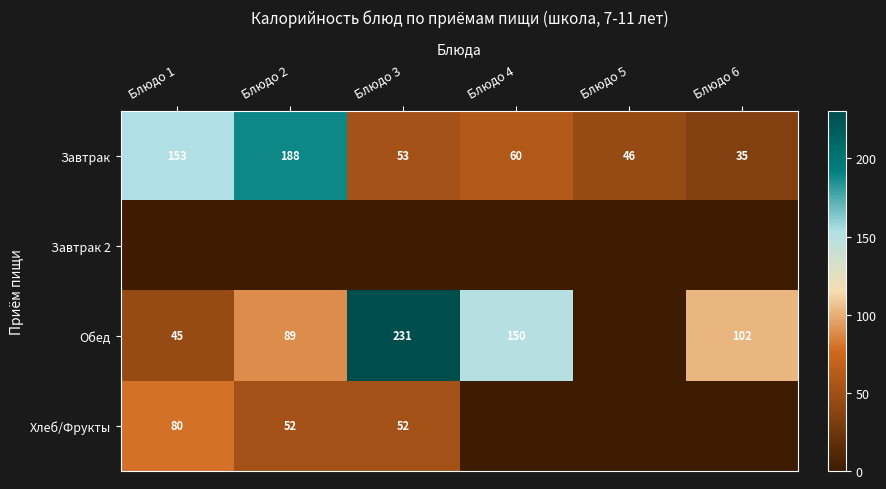

What is the total value across all series at Блюдо 2?

329.5